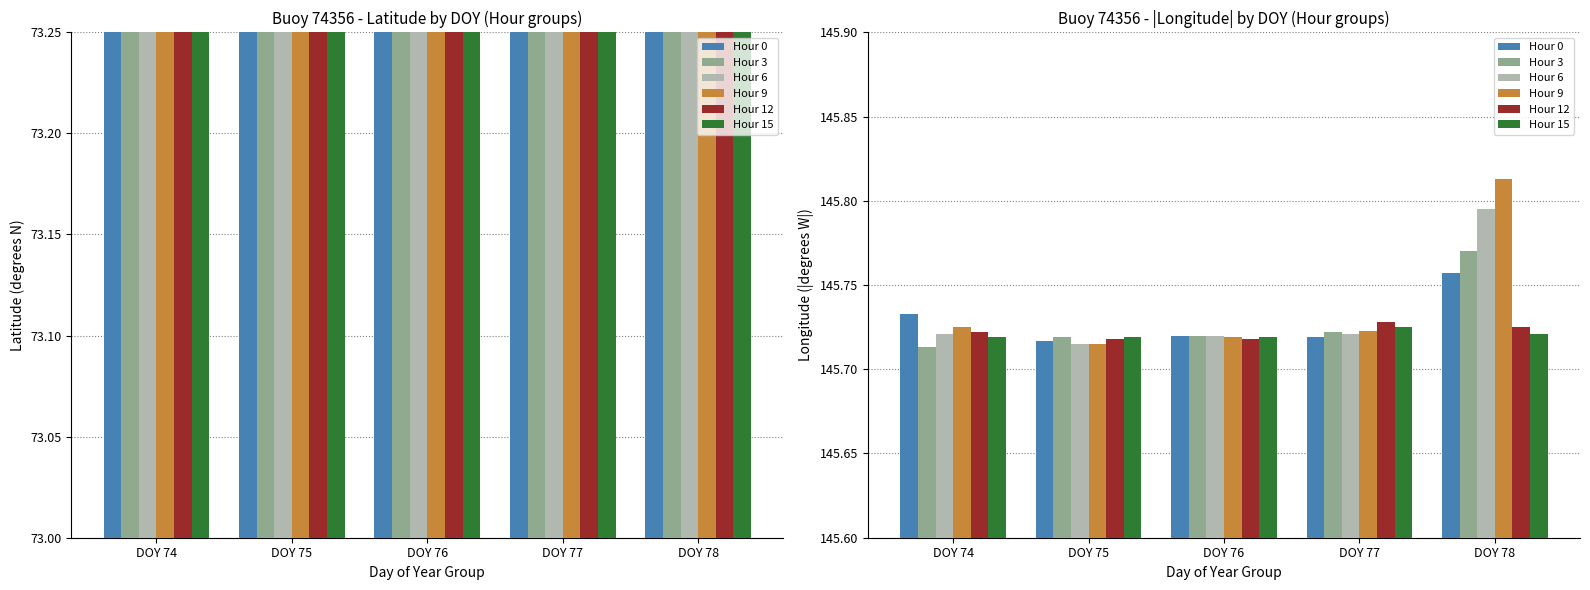

Is it true that Hour 0 equals 93.5 at DOY 77?

False